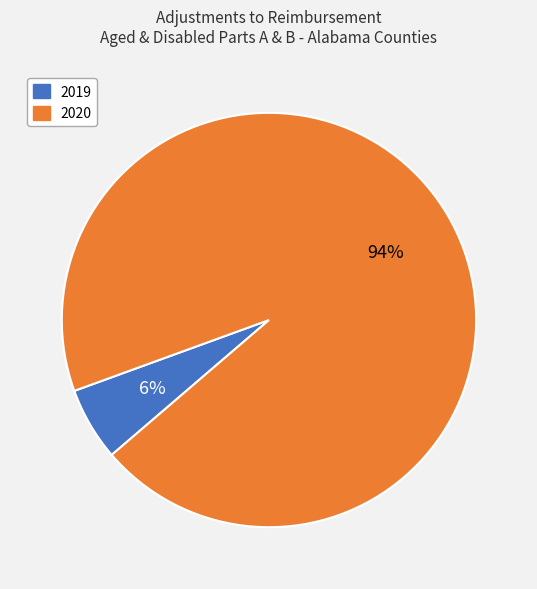

The 2020 slice represents 94% of the pie. True or false?

True